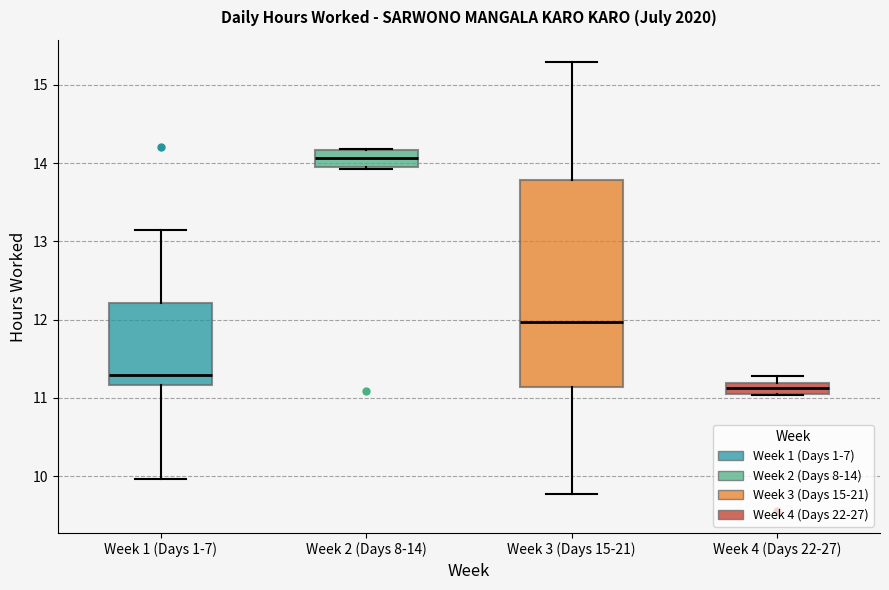

Comparing the boxes themselves (not the whiskers), which one is the tallest?

Week 3 (Days 15-21)